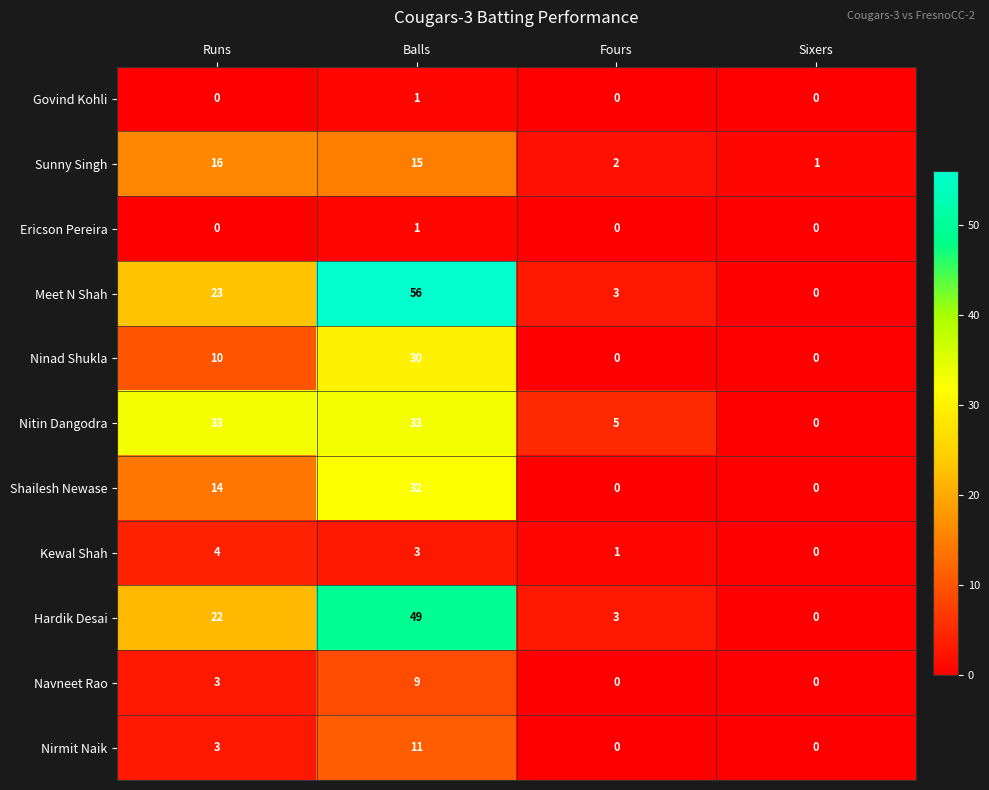

Which series changed the most between Runs and Sixers?

Nitin Dangodra